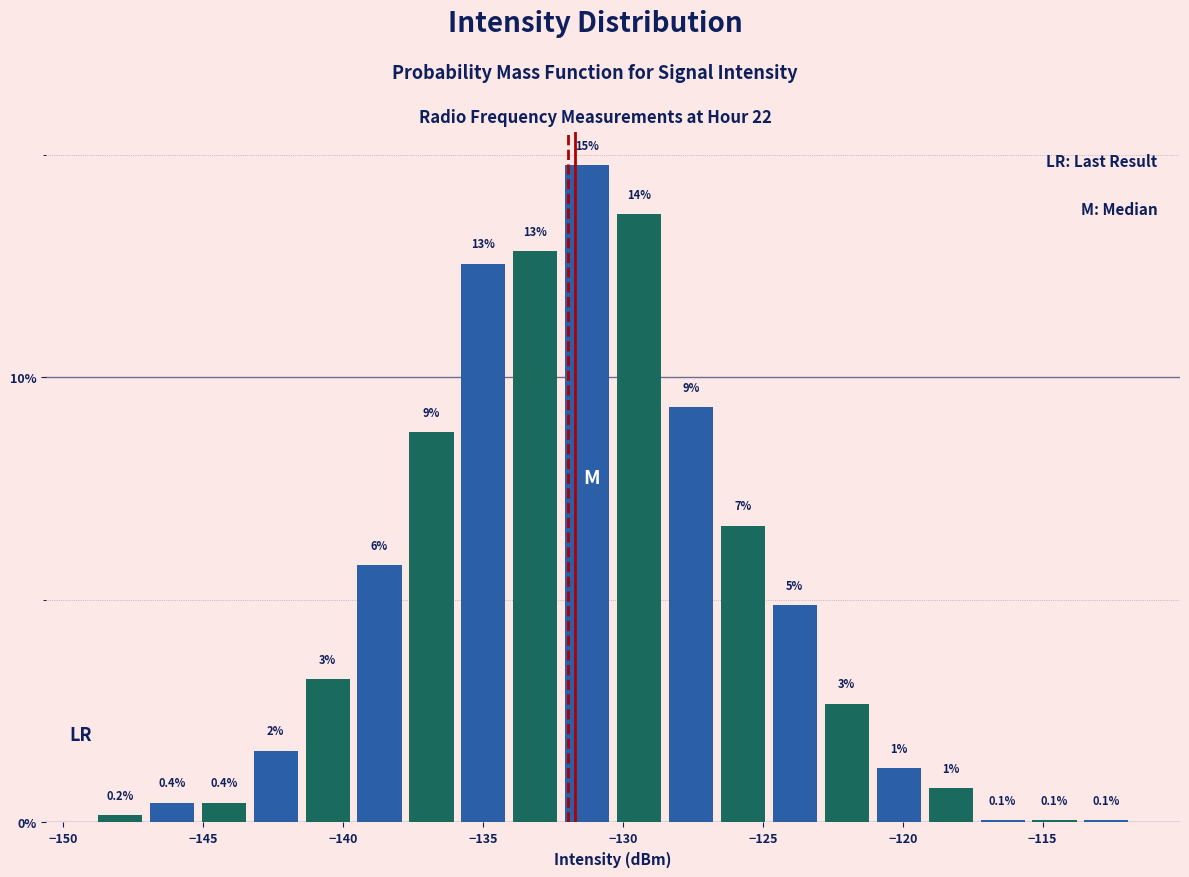

Around what value on the x-axis is the tallest bar? Give the approximate position of its centre, as read against the axis.

-131.5